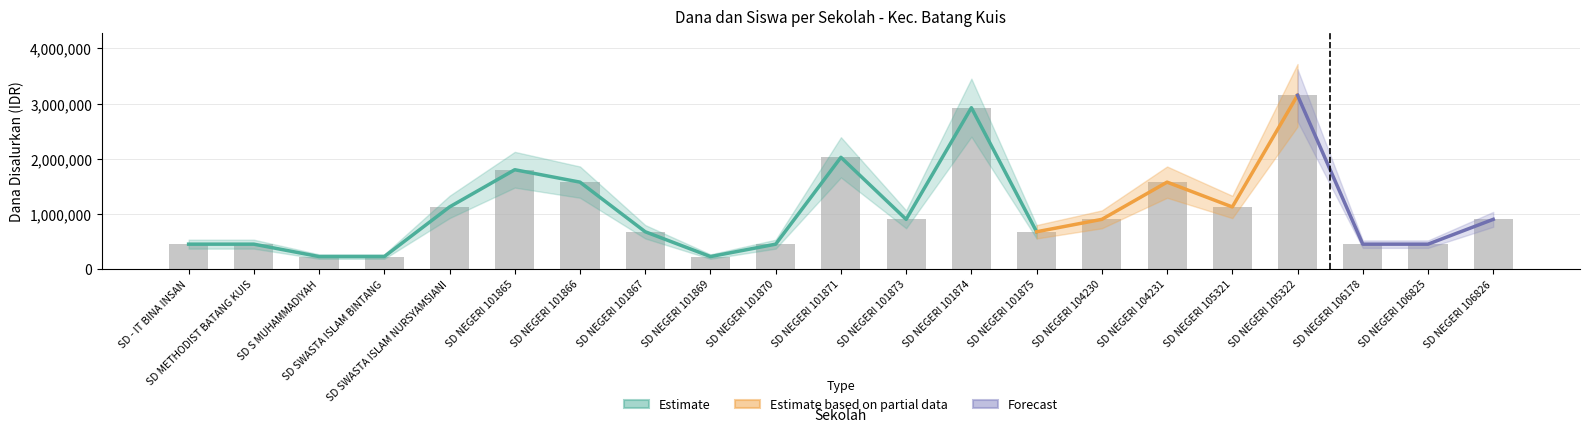

Are the bars grouped side by side (vs. stacked)?

Yes